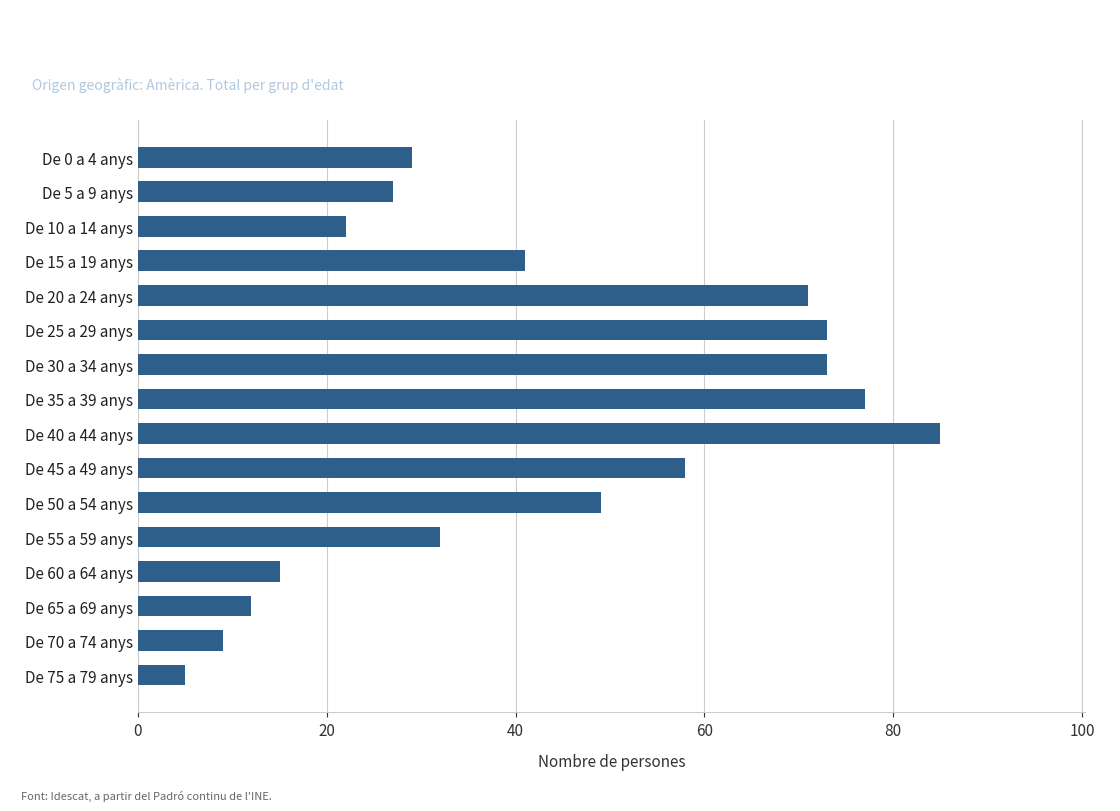

What is the label of the 16th bar from the top?

De 75 a 79 anys